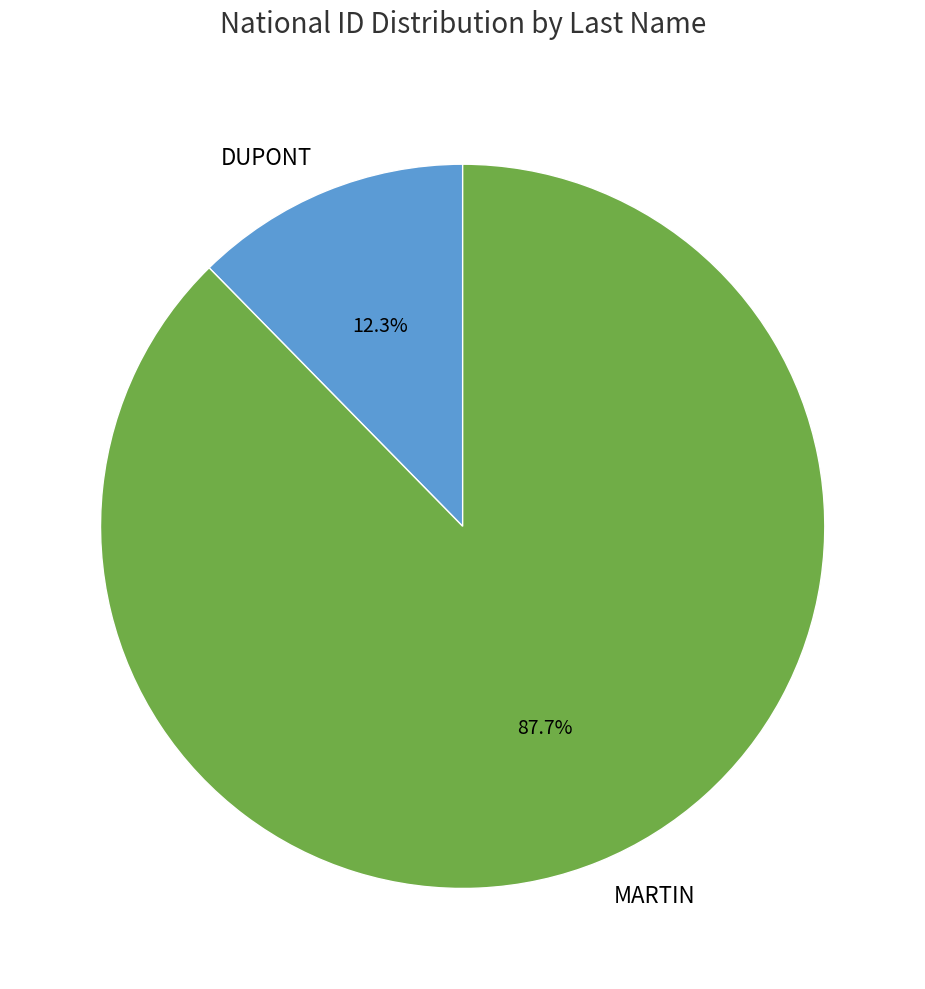

How much of the chart is everything except MARTIN?

12.3%